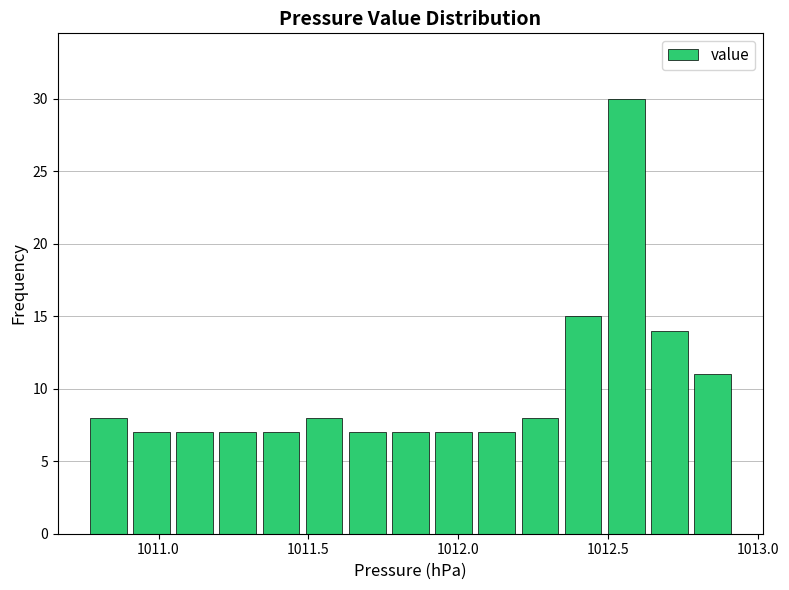

Read against the x-axis, roughly where is the centre of the tallest bar?

1012.55